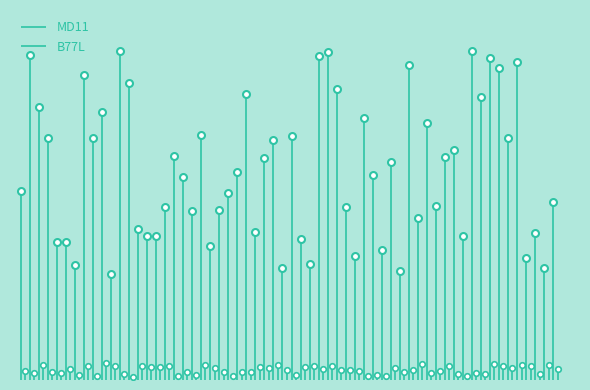

What is the value of the B77L point at the 8th from the left?

1